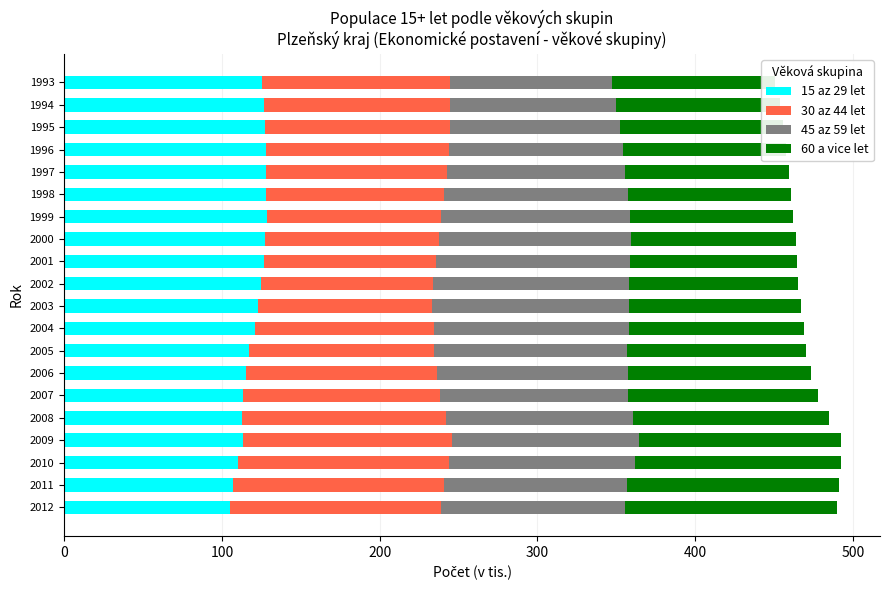

What is the minimum value for 15 az 29 let?

105.1